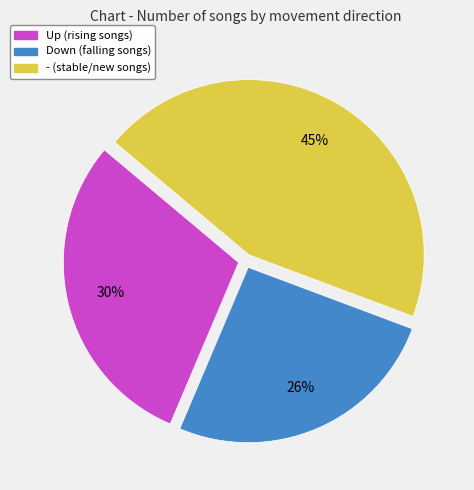

Is there any slice that represents more than half of the pie?

No